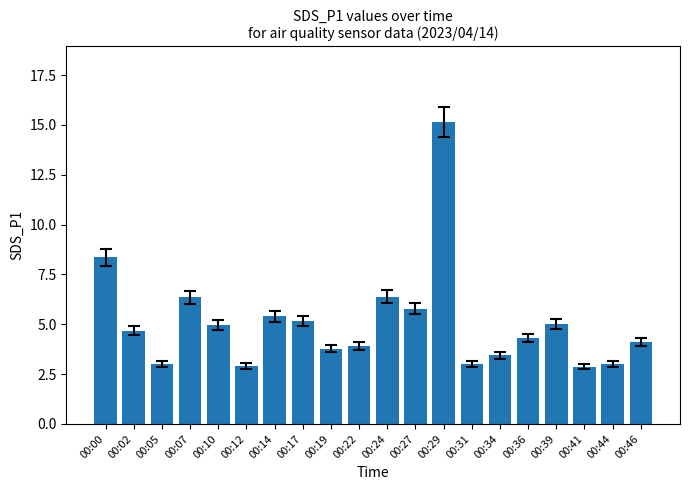

What is the sum of all values?

101.7